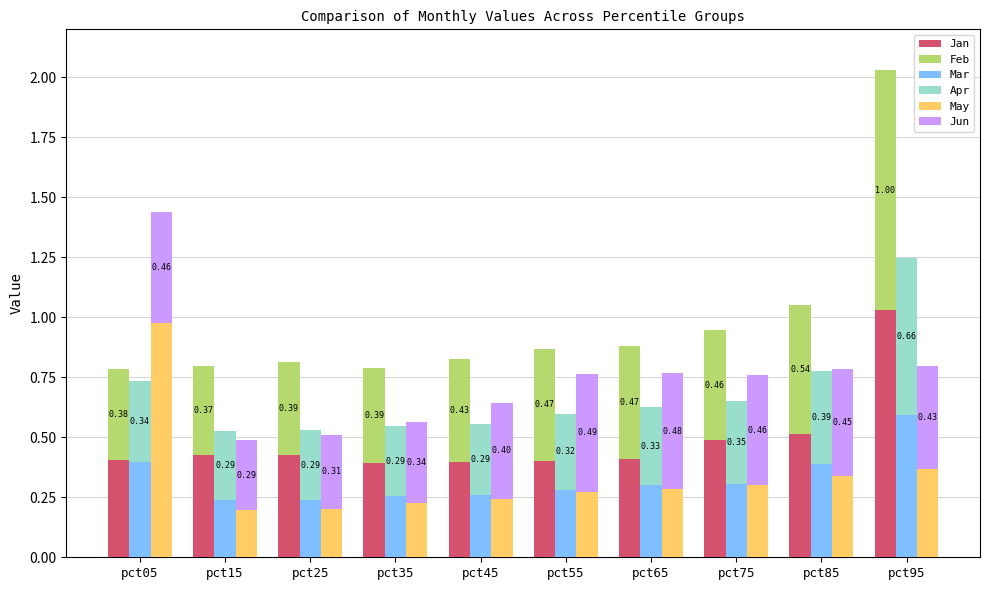

What is the highest value of the Apr series?

0.7